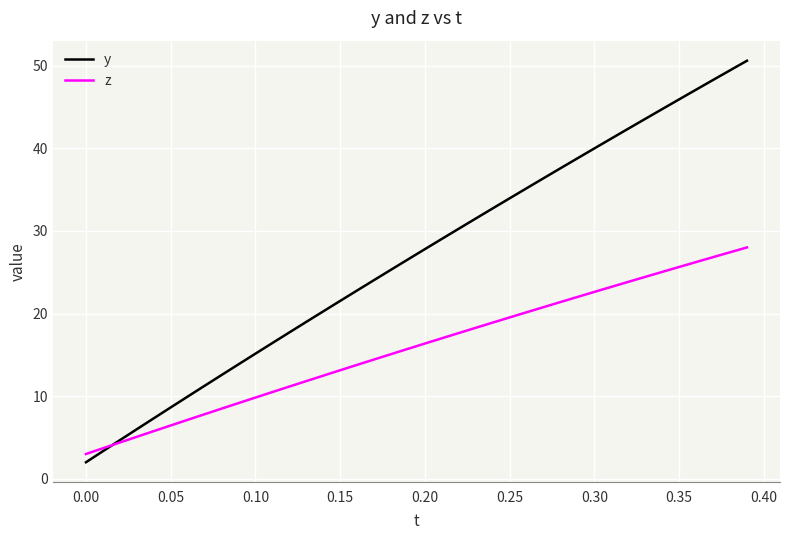

Rank the series by their maximum value, from highest to lowest.

y, z